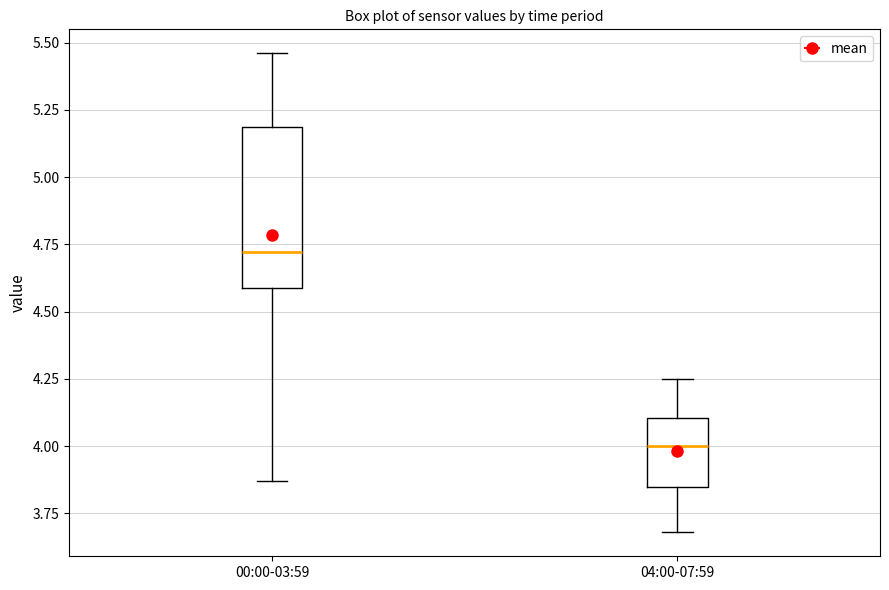

Which box's median line is the highest?

00:00-03:59